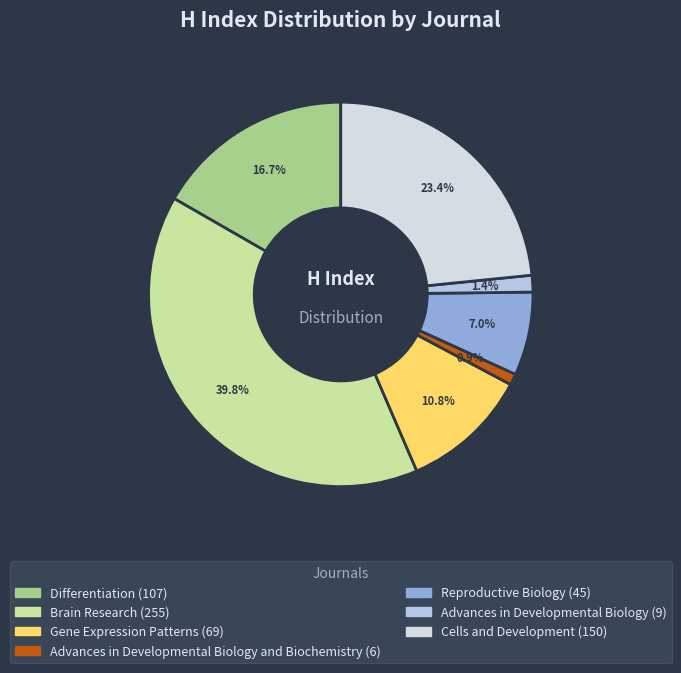

Is there any slice that represents more than half of the pie?

No